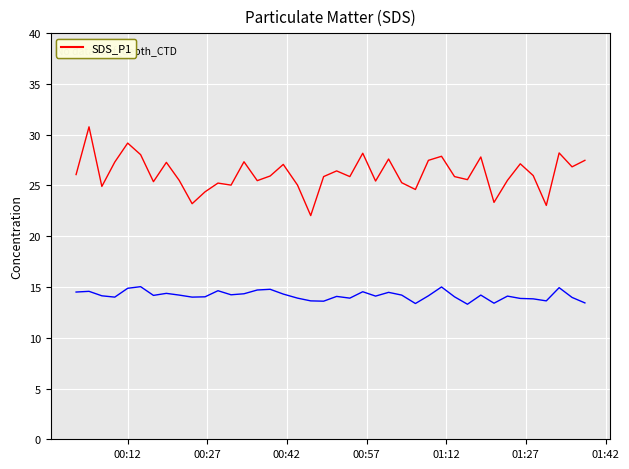

What is the greatest value displayed?

30.8